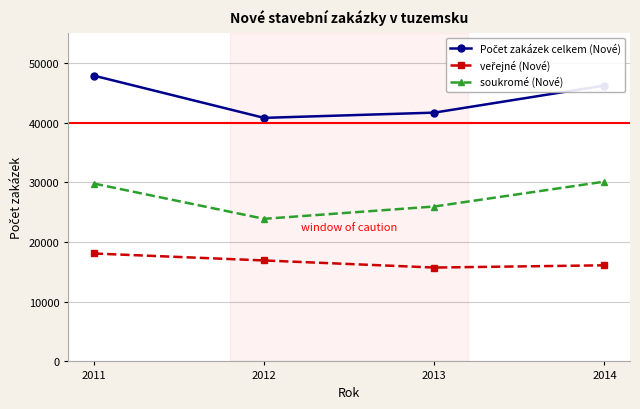

What is the minimum value for soukromé (Nové)?

23894